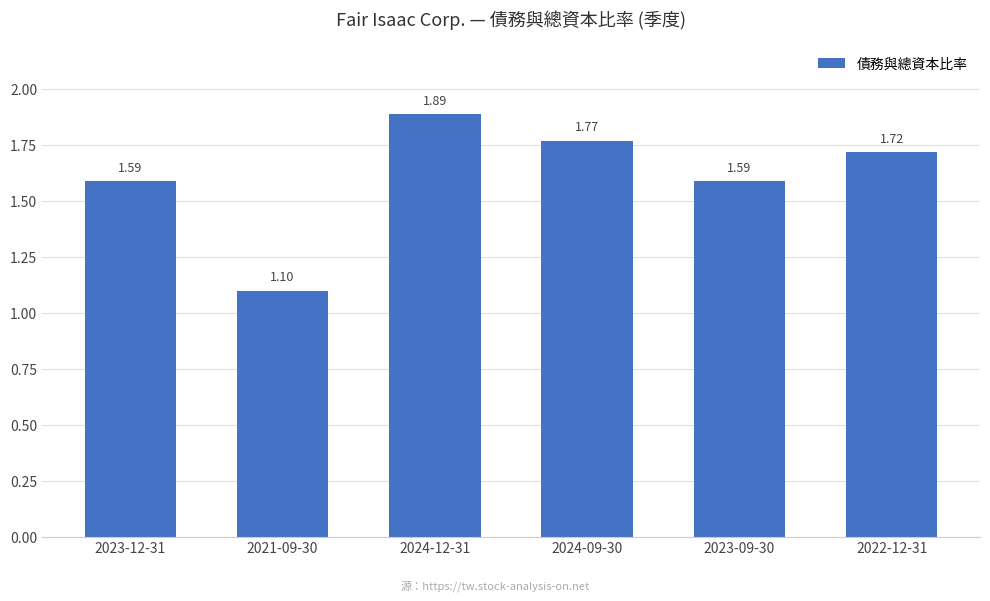

What is the difference between the maximum and minimum values?

0.8